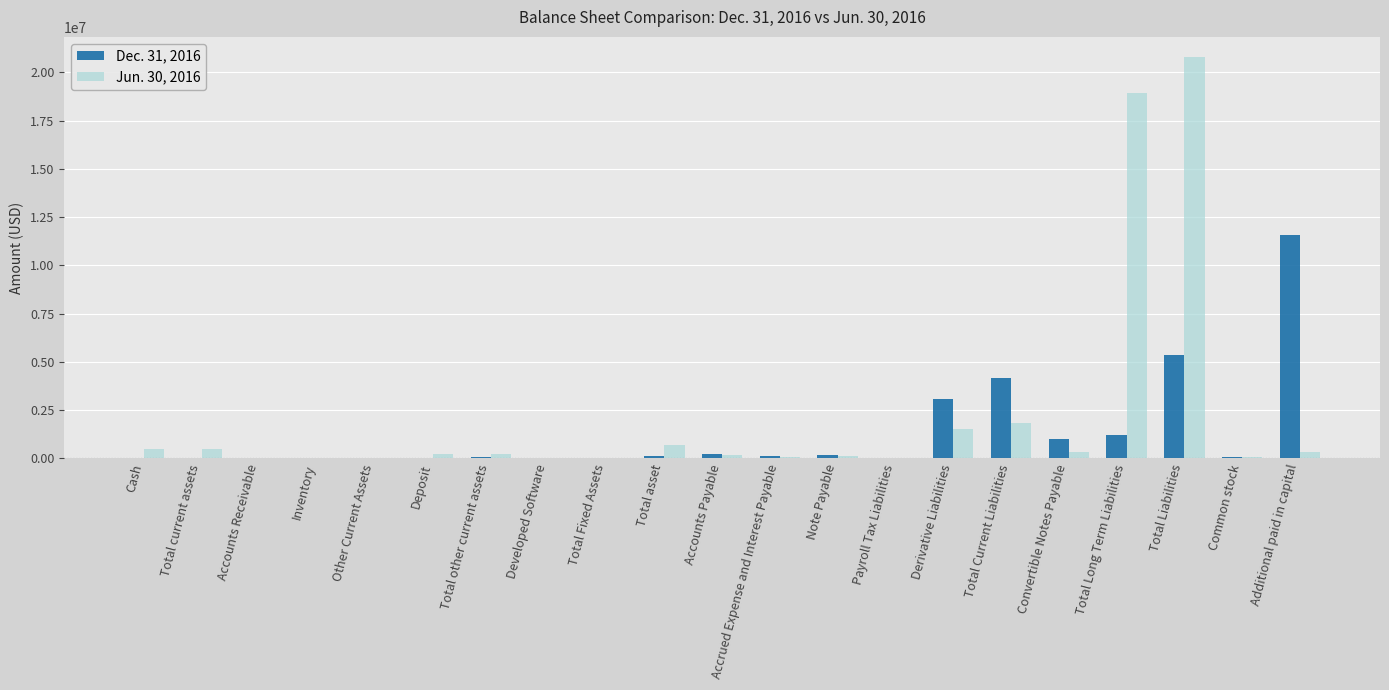

How many categories are shown in the chart?

21